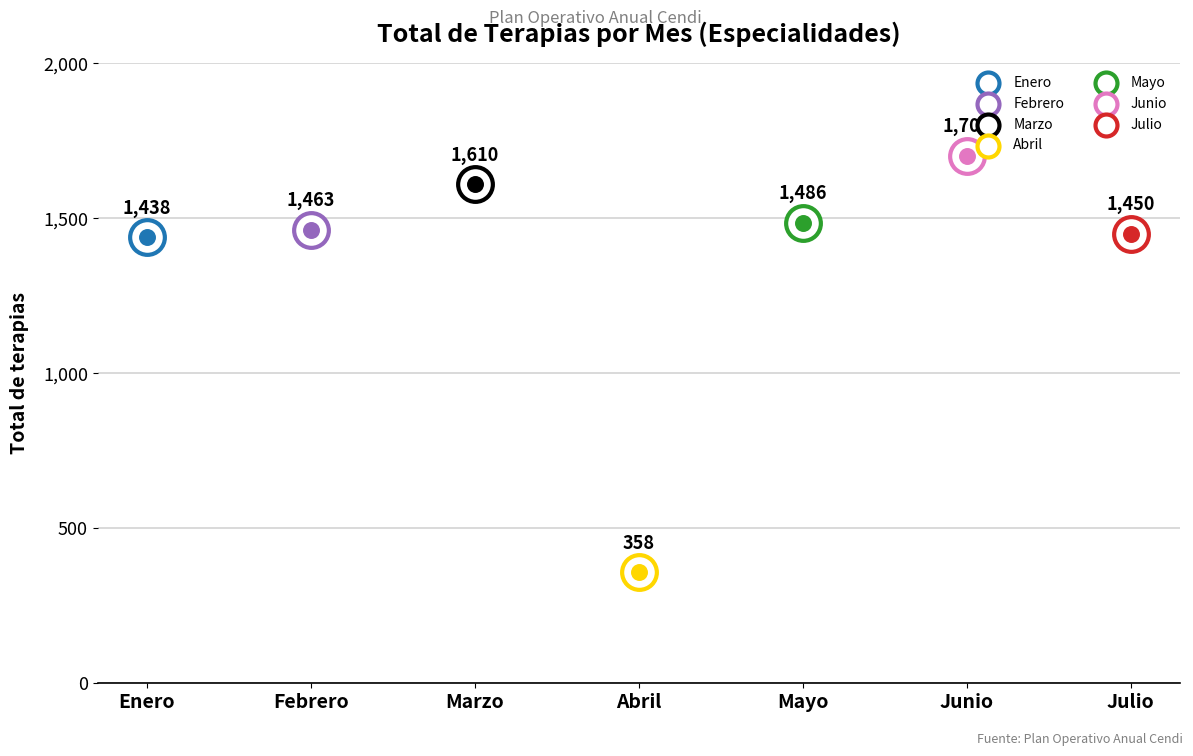

Approximately how many times larger is the value at Febrero compared to Enero?

1.0